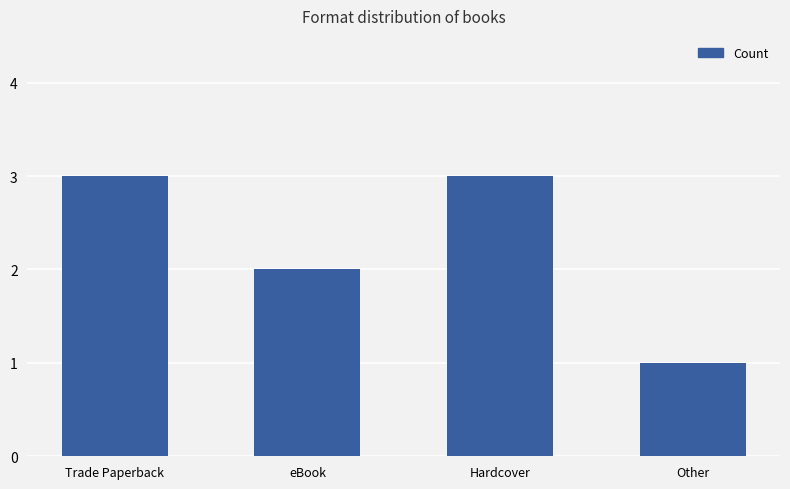

What is the value of the 4th bar from the left?

1